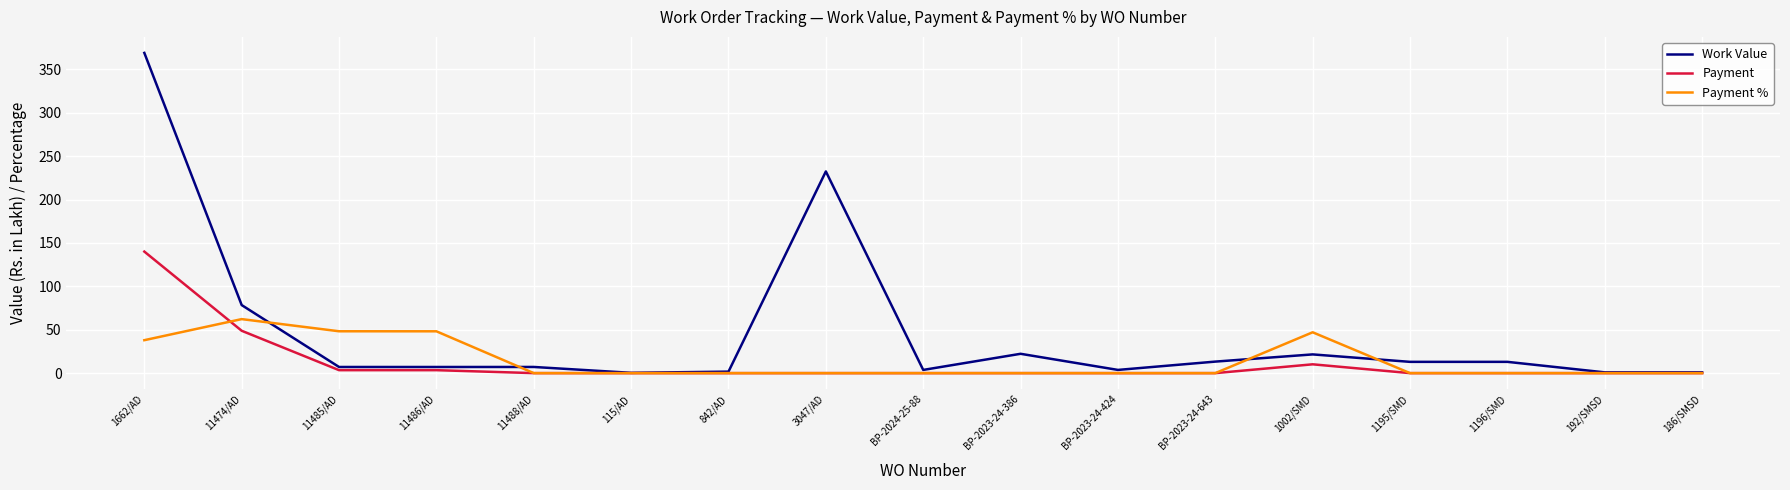

How many lines are shown in the chart?

3